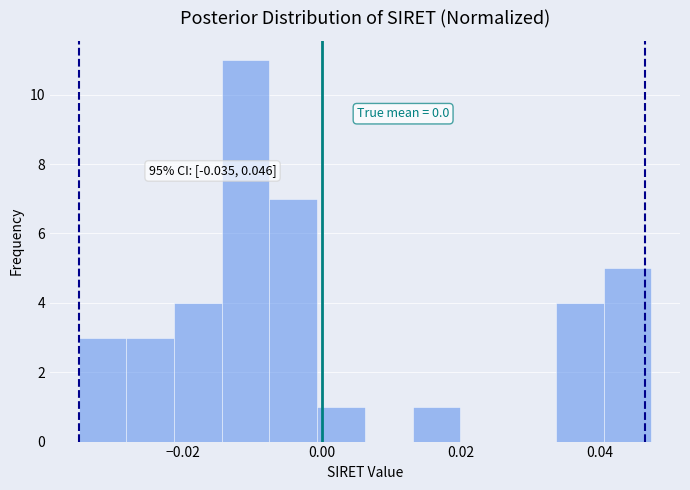

Around what value on the x-axis is the tallest bar? Give the approximate position of its centre, as read against the axis.

-0.012